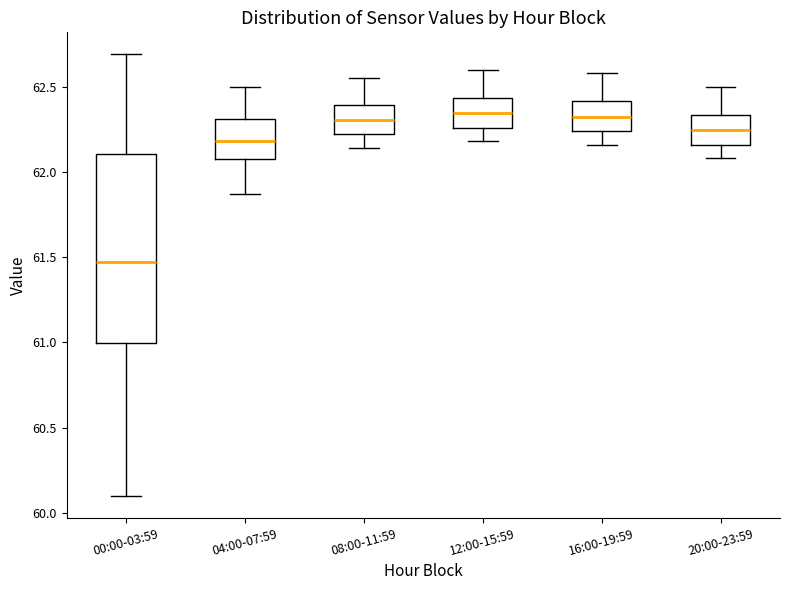

Comparing the boxes themselves (not the whiskers), which one is the tallest?

00:00-03:59